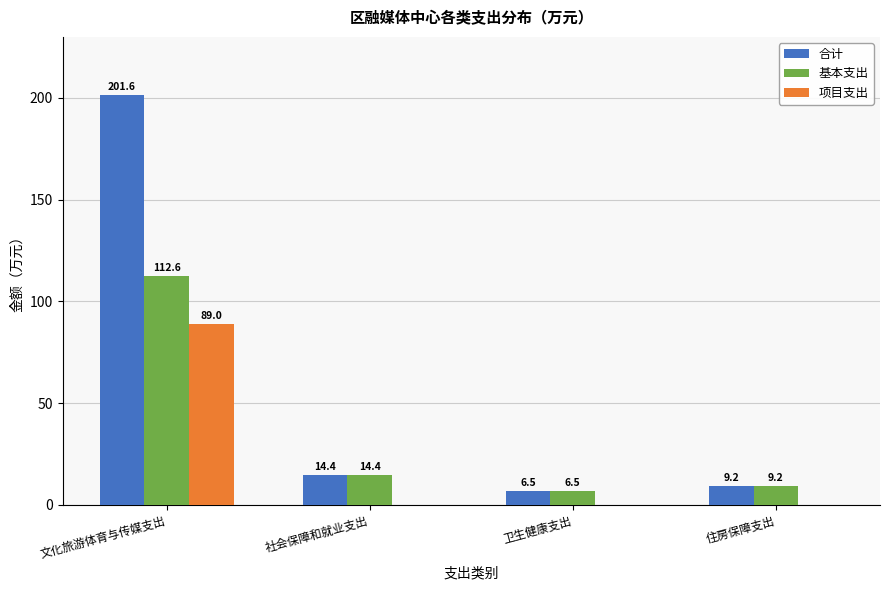

How many distinct data groups are displayed?

3